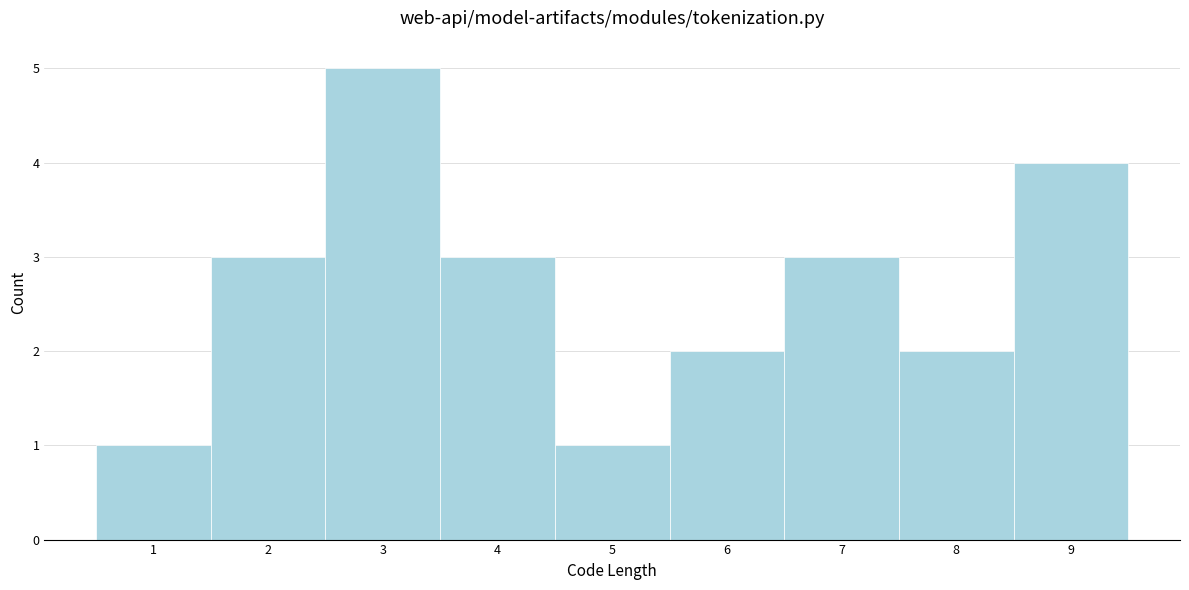

How tall is the bar that spans 0.5 to 1.5 on the x-axis? The values are not printed on the chart, so give them approximately, as read against the axis.

1